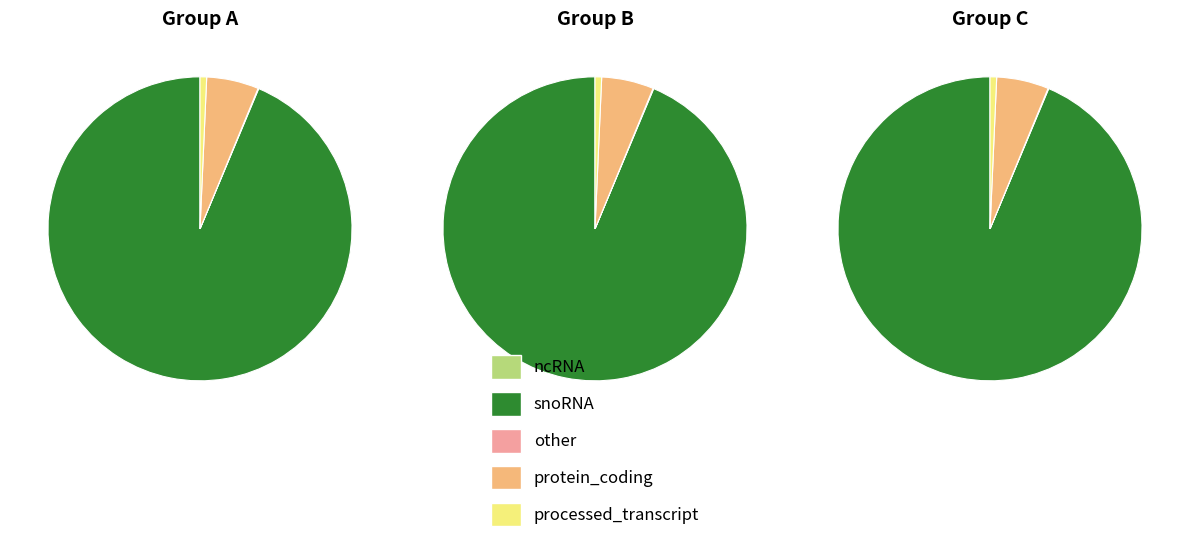

Is it true that 1 is 44% of the pie?

False